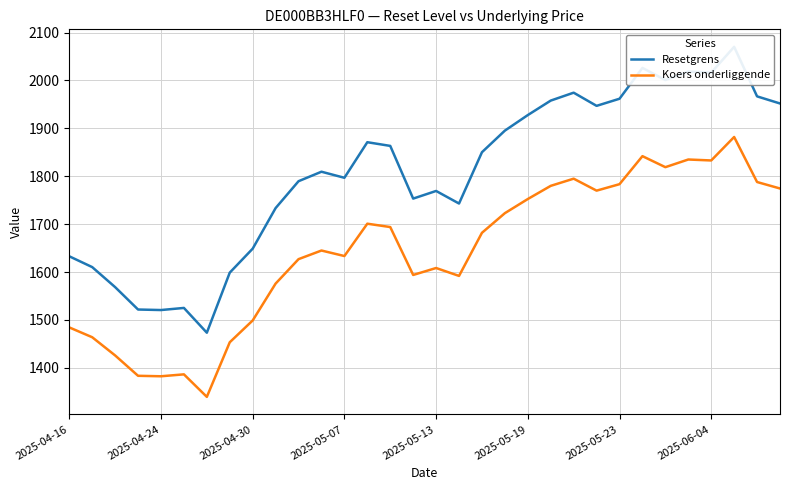

The Koers onderliggende series shows 2389.3 at 2025-05-23. True or false?

False